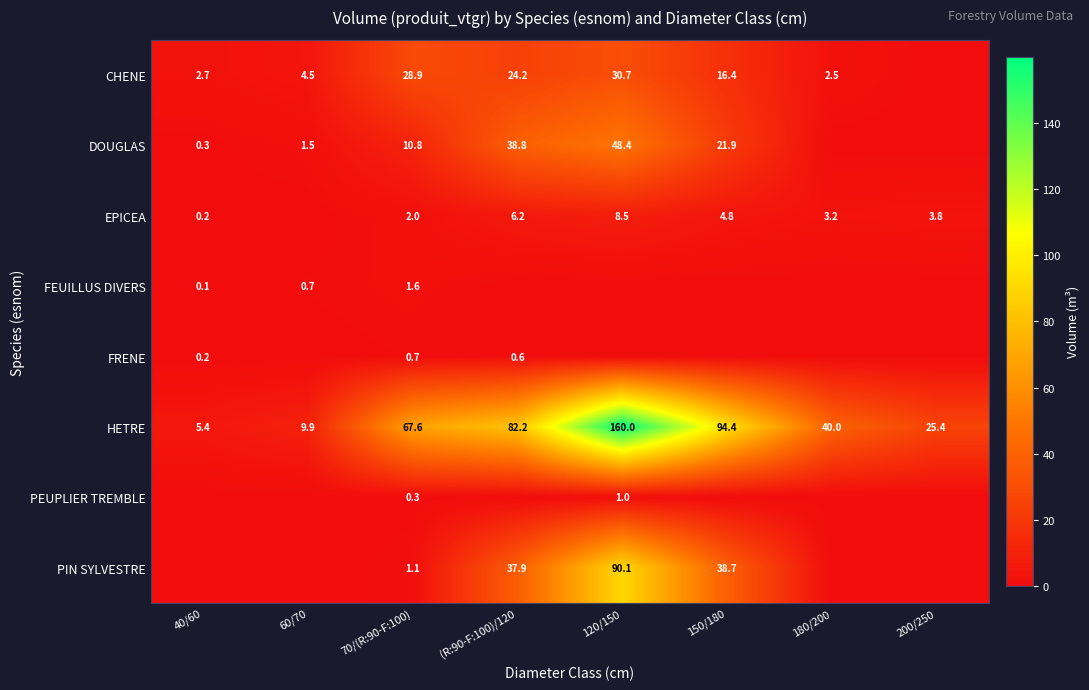

Is it true that HETRE equals 9.9 at 60/70?

True